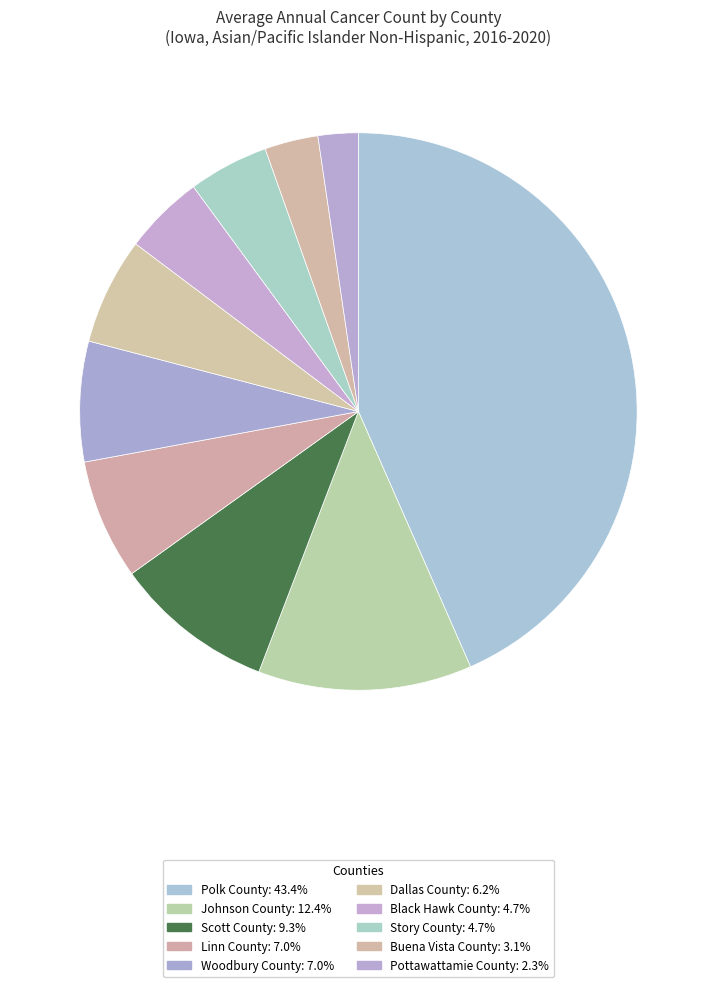

Combined, what portion of the pie is Scott County and Woodbury County?

16.3%